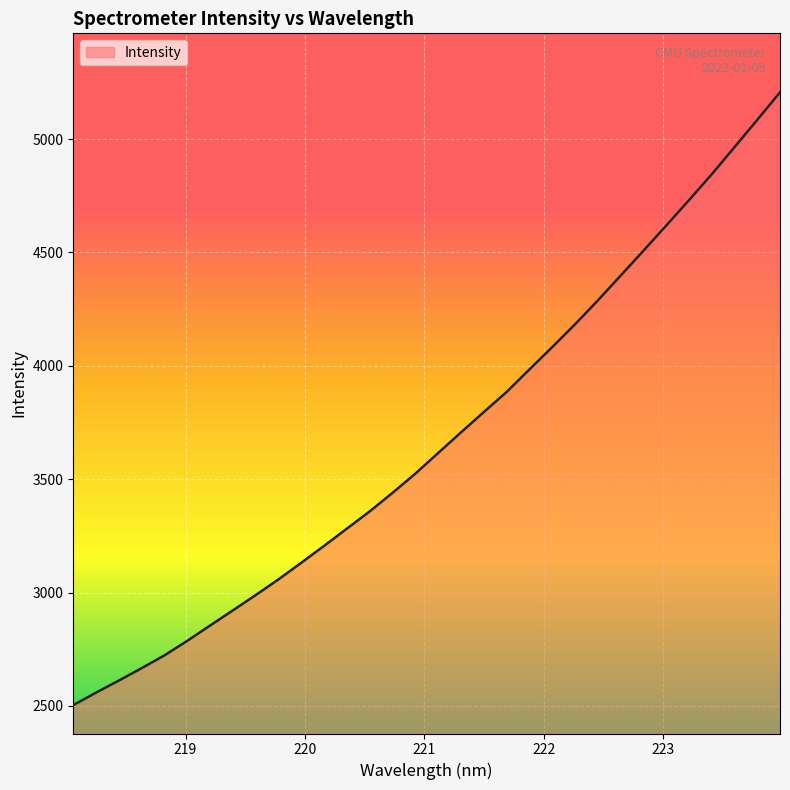

What is the difference between the maximum and minimum values?

2702.4